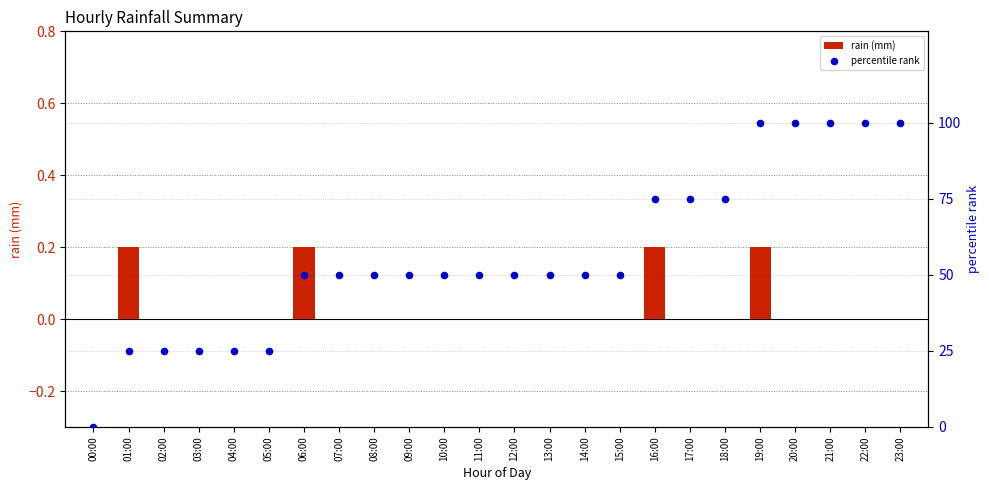

Which series has the largest Y range (max minus min)?

percentile rank